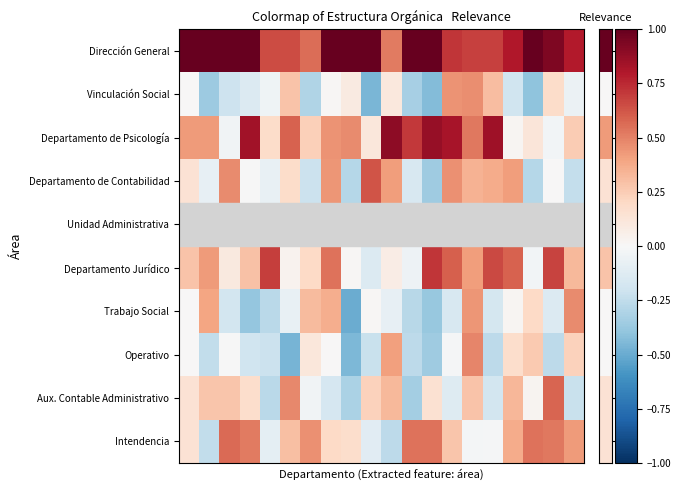

At how many categories does at least one series exceed 0?

20